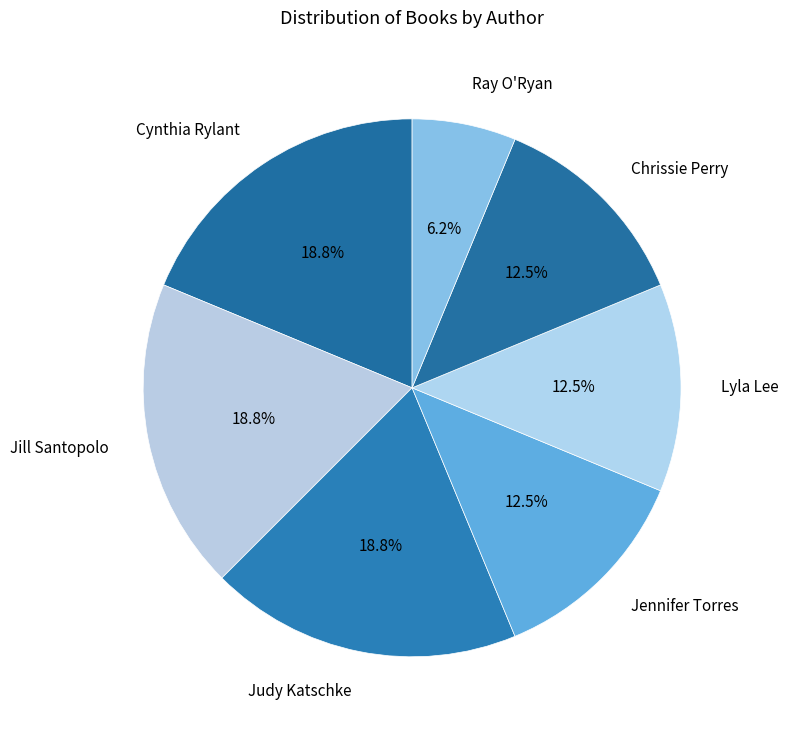

The Ray O'Ryan slice represents 1% of the pie. True or false?

False